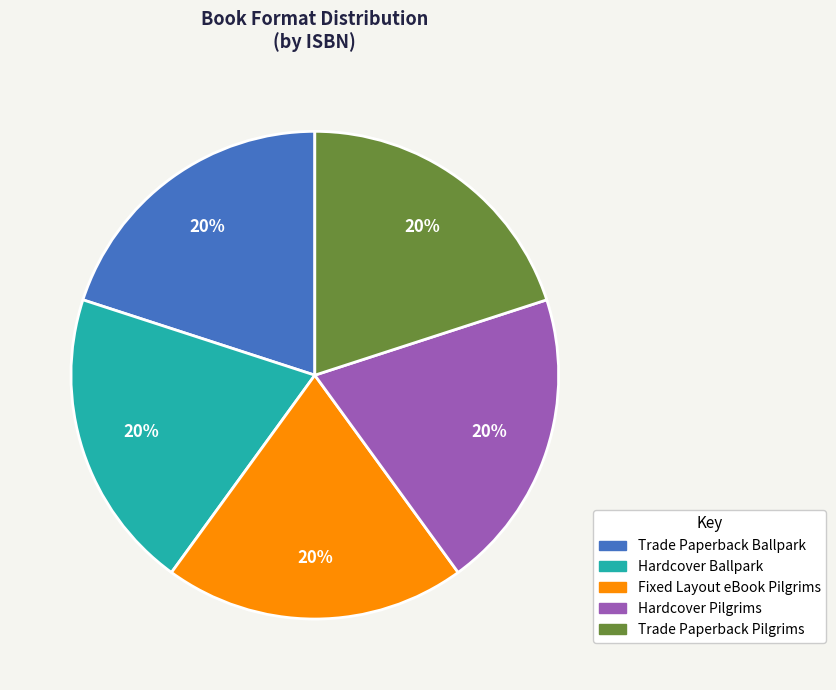

Is it true that Trade Paperback Ballpark is 20% of the pie?

True